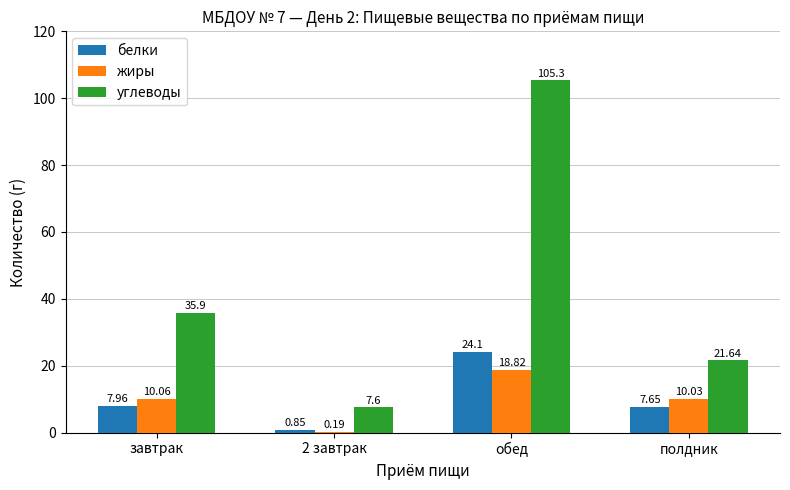

What is the sum of the углеводы values at обед and полдник?

126.9